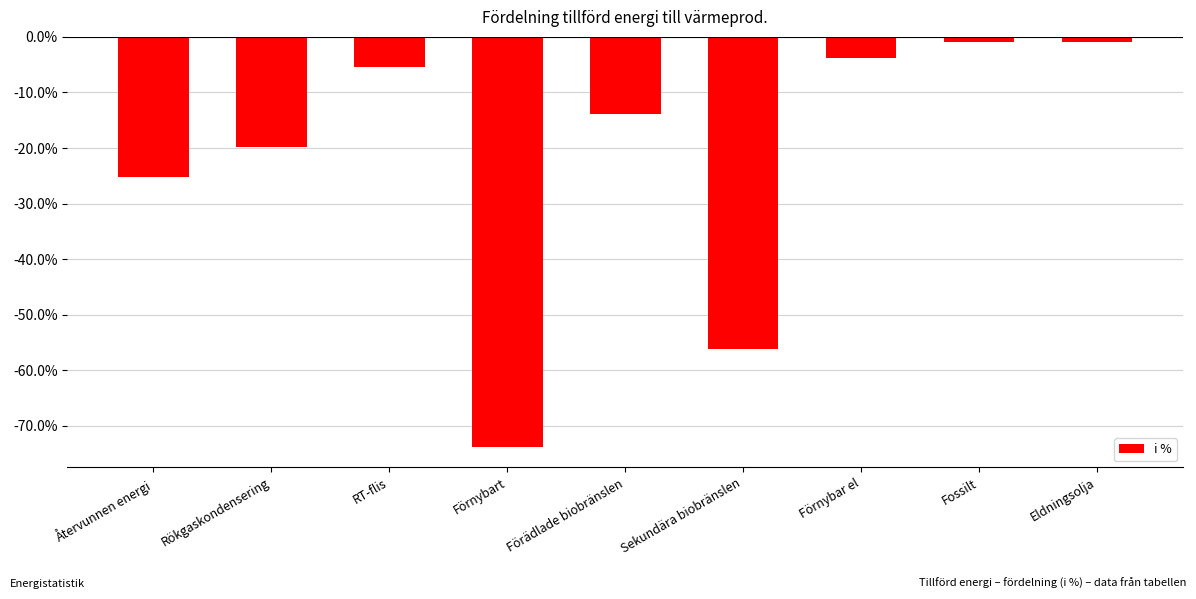

Is it true that the value at RT-flis is -0.1?

False